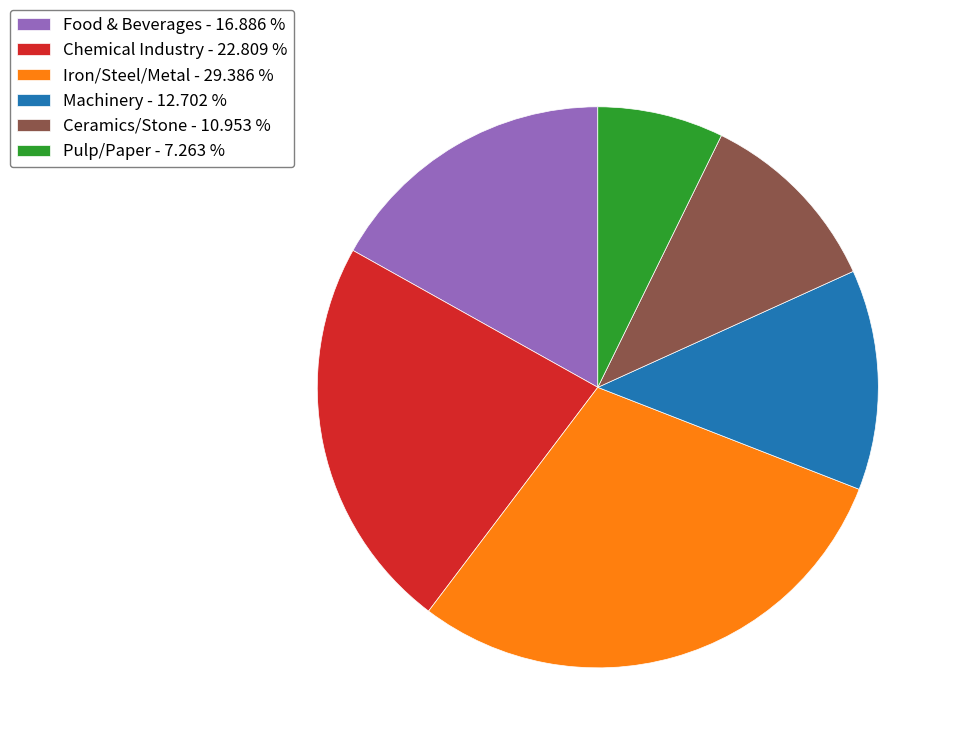

Do Iron/Steel/Metal - 29.386 % and Food & Beverages - 16.886 % together represent more than half of the pie?

No